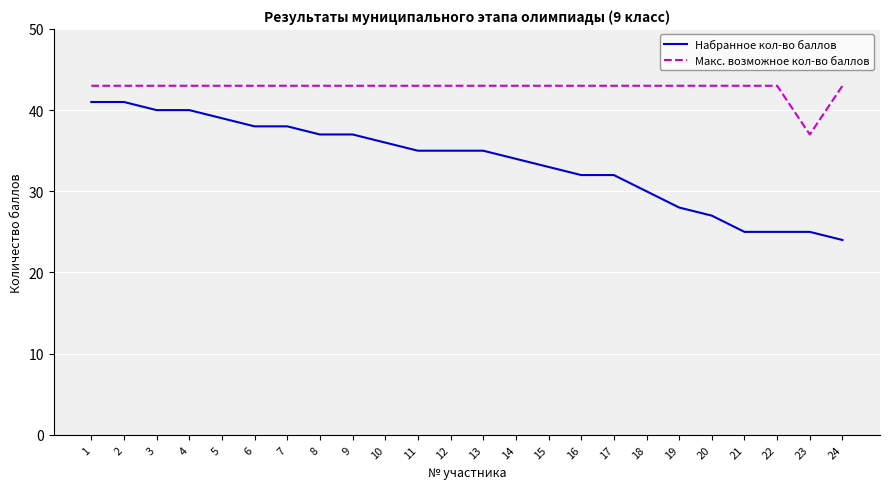

Reading left to right, list all the values displayed in this chart.

Набранное кол-во баллов: 41	41	40	40	39	38	38	37	37	36	35	35	35	34	33	32	32	30	28	27	25	25	25	24
Макс. возможное кол-во баллов: 43	43	43	43	43	43	43	43	43	43	43	43	43	43	43	43	43	43	43	43	43	43	37	43